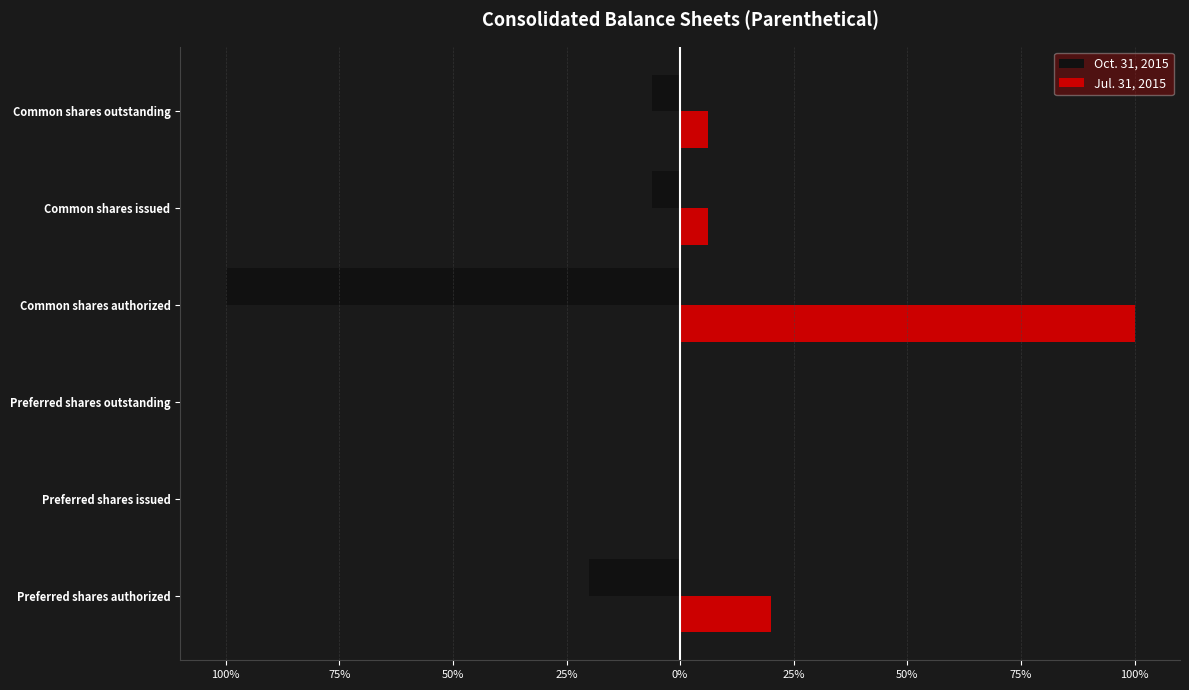

What are all the series names shown in the legend?

Oct. 31, 2015, Jul. 31, 2015